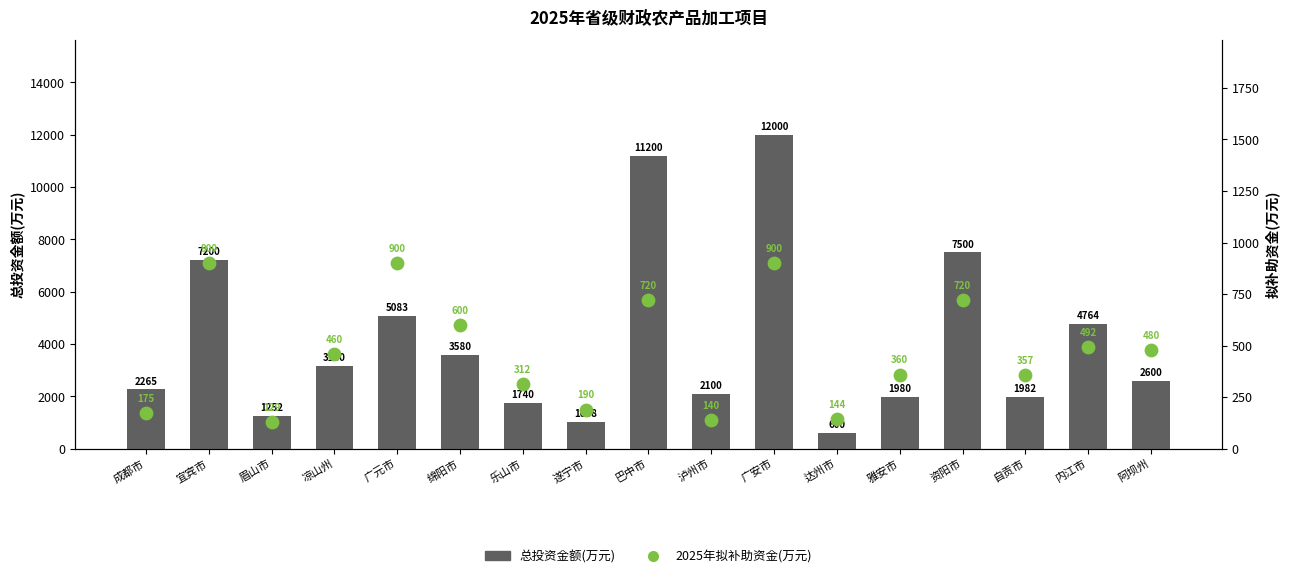

Which series contains the lowest Y value?

2025年拟补助资金(万元)